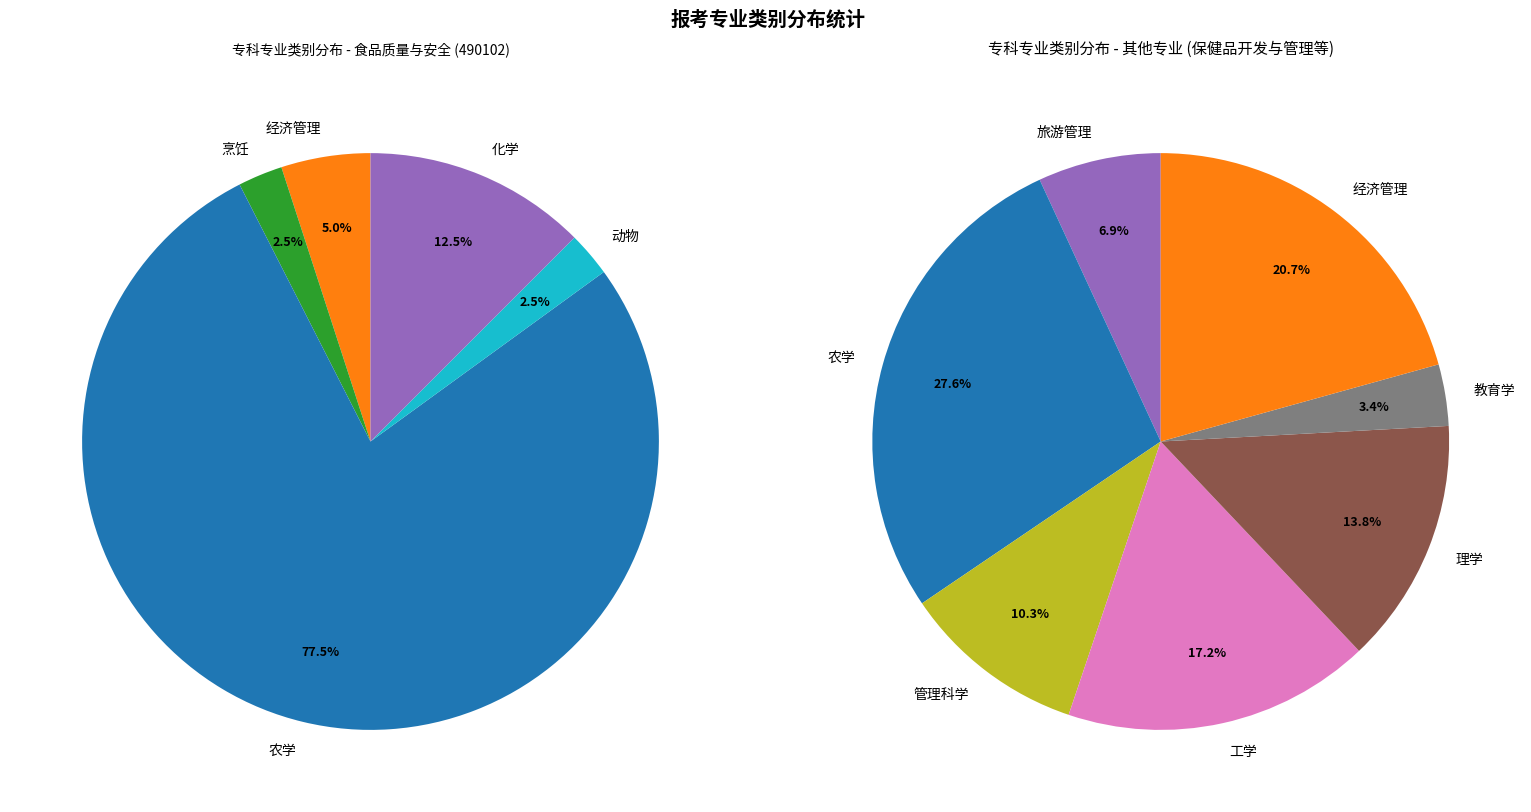

Is the sum of 理学 and 旅游管理 greater than half?

No